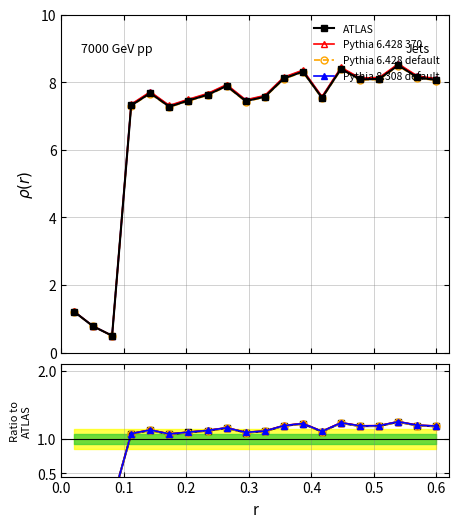

How many interior local valleys does the Pythia 6.428 370 series have?

5